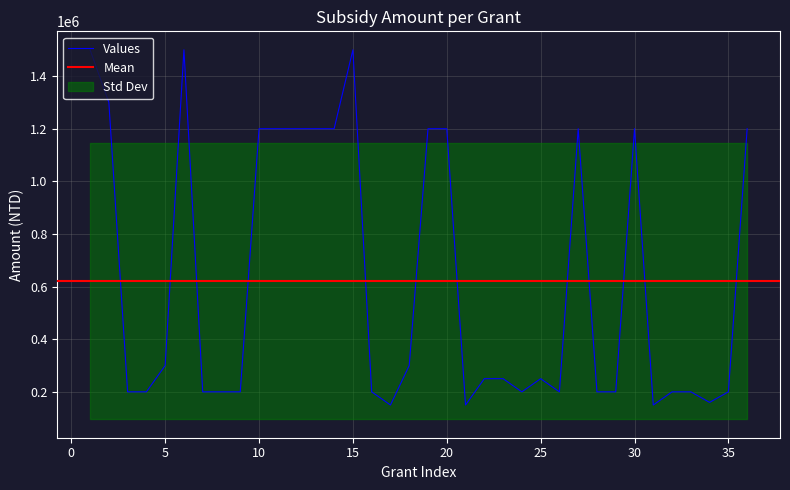

What is the value of the 10th point from the left?

1200000